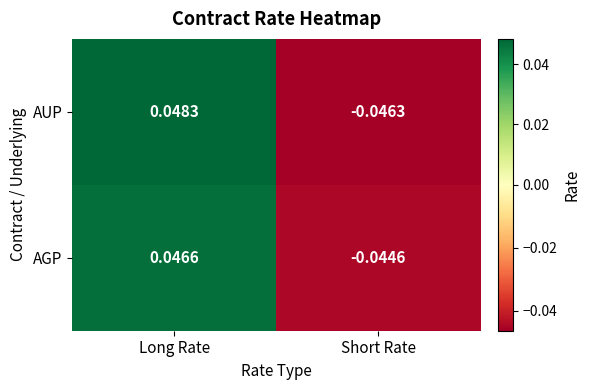

Rank the series by their maximum value, from lowest to highest.

AGP, AUP